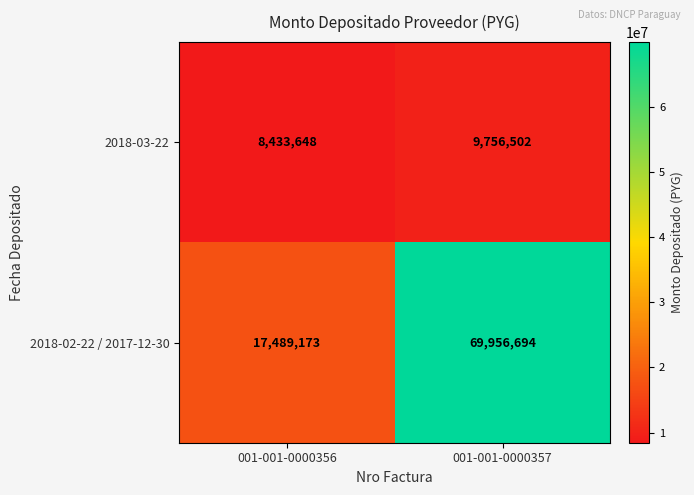

Reading left to right, transcribe all the data shown in this chart.

2018-03-22: 001-001-0000356=8433648	001-001-0000357=9756502
2018-02-22 / 2017-12-30: 001-001-0000356=17489173	001-001-0000357=69956694